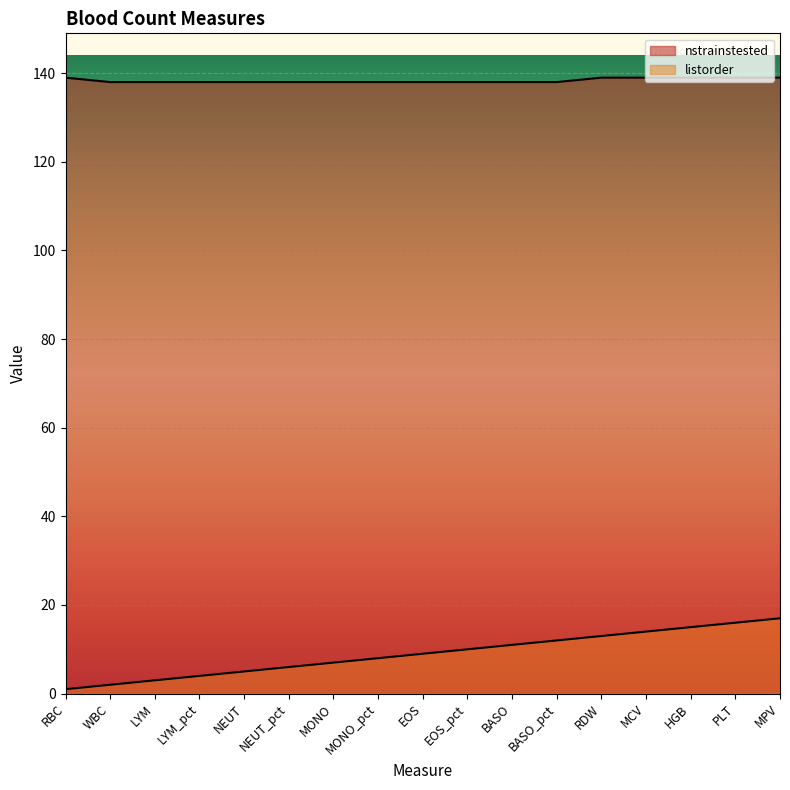

Reading right to left, list all the values displayed in this chart.

nstrainstested: MPV=139	PLT=139	HGB=139	MCV=139	RDW=139	BASO_pct=138	BASO=138	EOS_pct=138	EOS=138	MONO_pct=138	MONO=138	NEUT_pct=138	NEUT=138	LYM_pct=138	LYM=138	WBC=138	RBC=139
listorder: MPV=17	PLT=16	HGB=15	MCV=14	RDW=13	BASO_pct=12	BASO=11	EOS_pct=10	EOS=9	MONO_pct=8	MONO=7	NEUT_pct=6	NEUT=5	LYM_pct=4	LYM=3	WBC=2	RBC=1